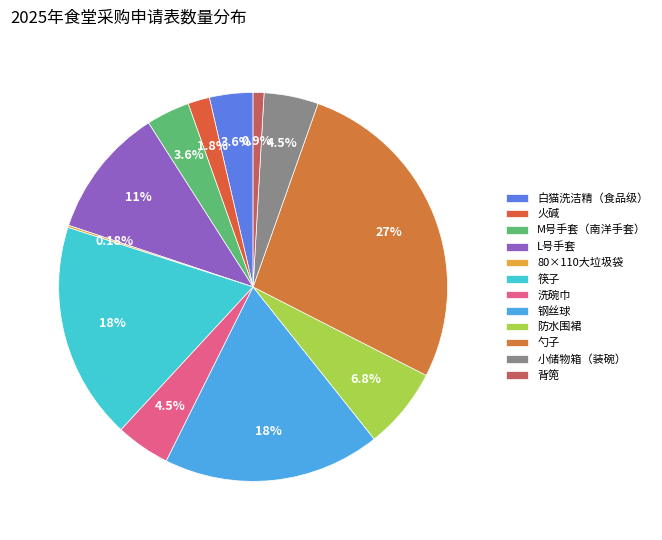

Which category has the smallest portion of the pie?

80×110大垃圾袋